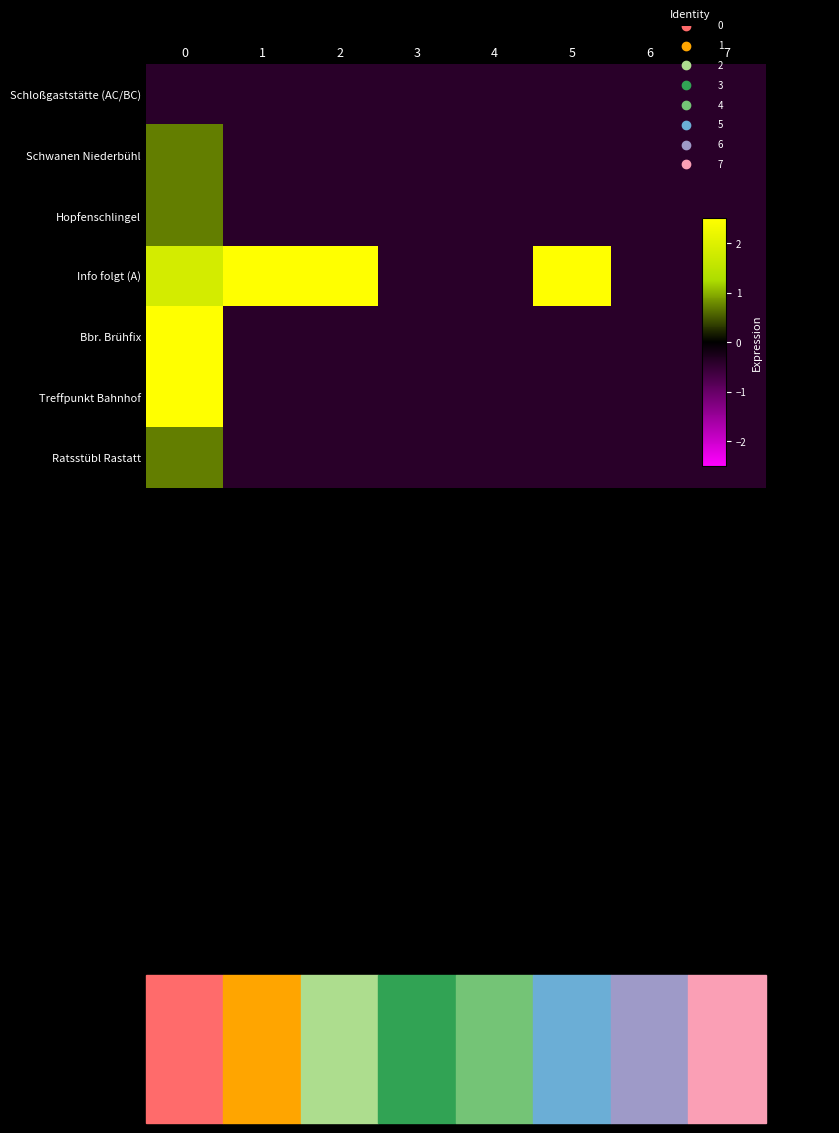

At which category does the chart reach its peak across all series?

1